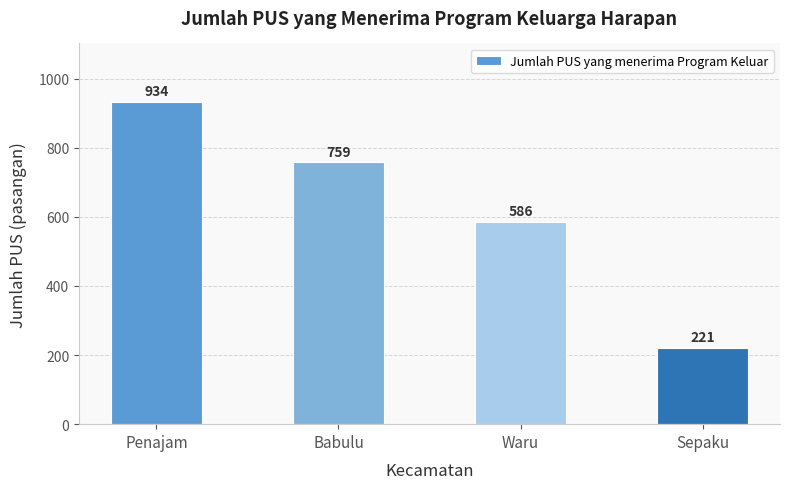

Reading left to right, extract all data points from this chart.

934	759	586	221